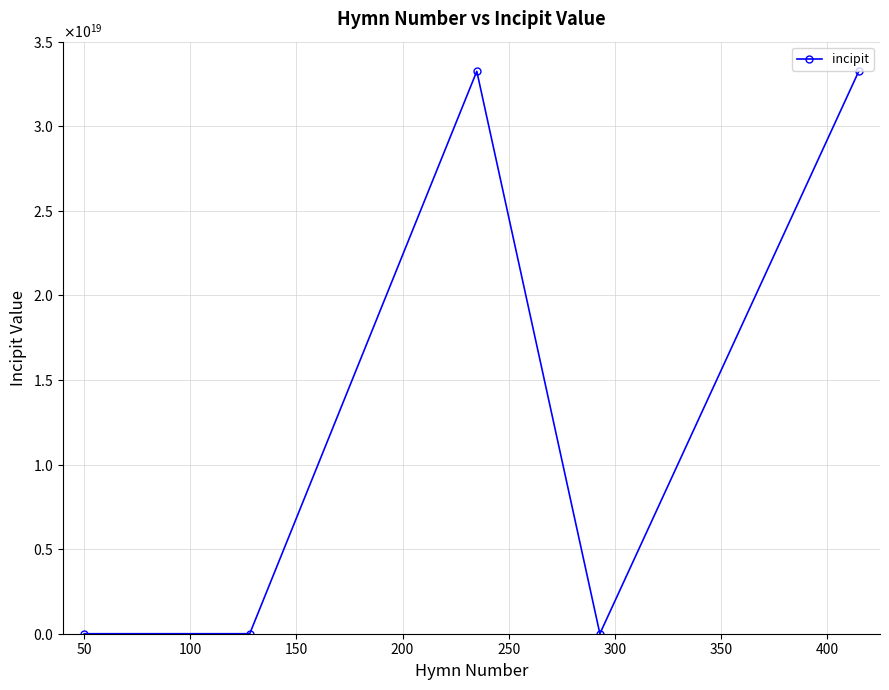

Does the chart have visible grid lines?

Yes